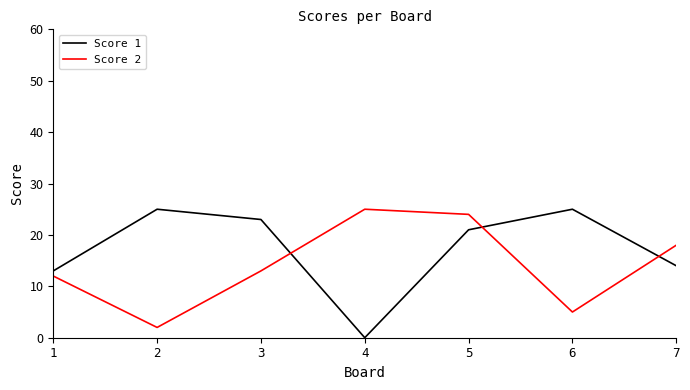

List the series in order of their overall mean, highest first.

Score 1, Score 2